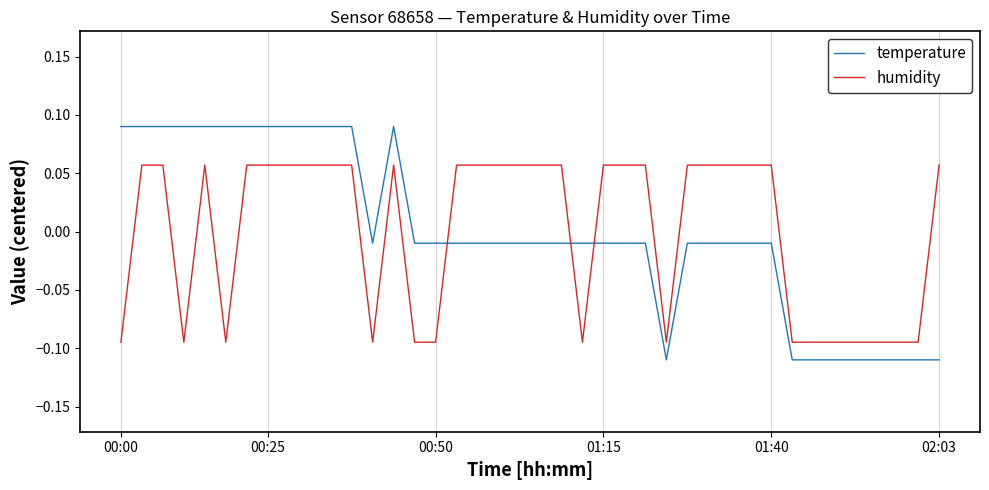

Which series has the widest spread of values?

temperature